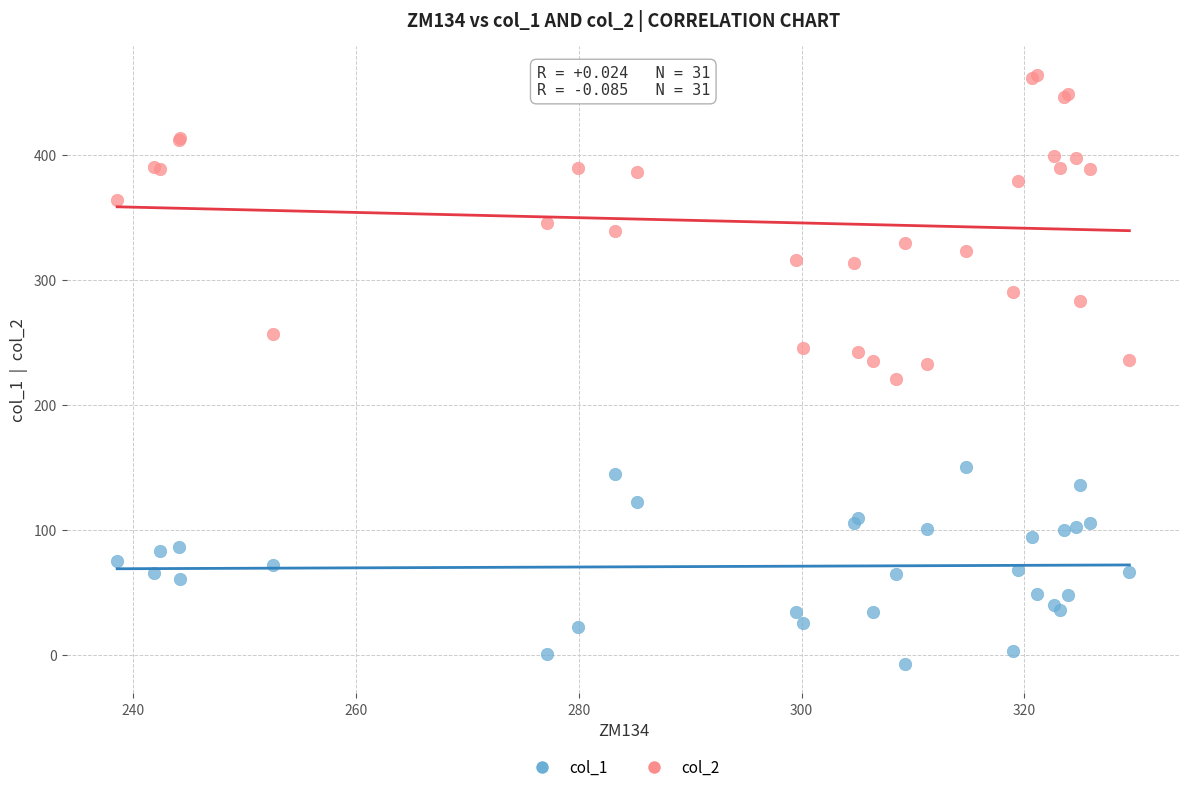

Which series has the widest spread of Y values?

col_2